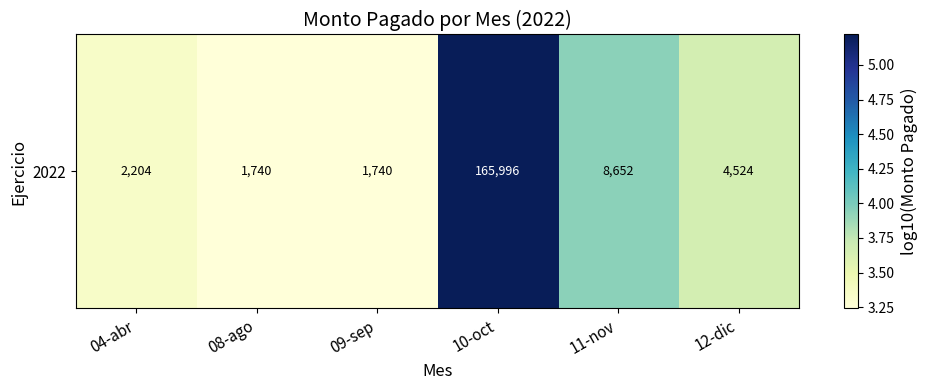

Between 04-abr and 12-dic, which is larger?

12-dic